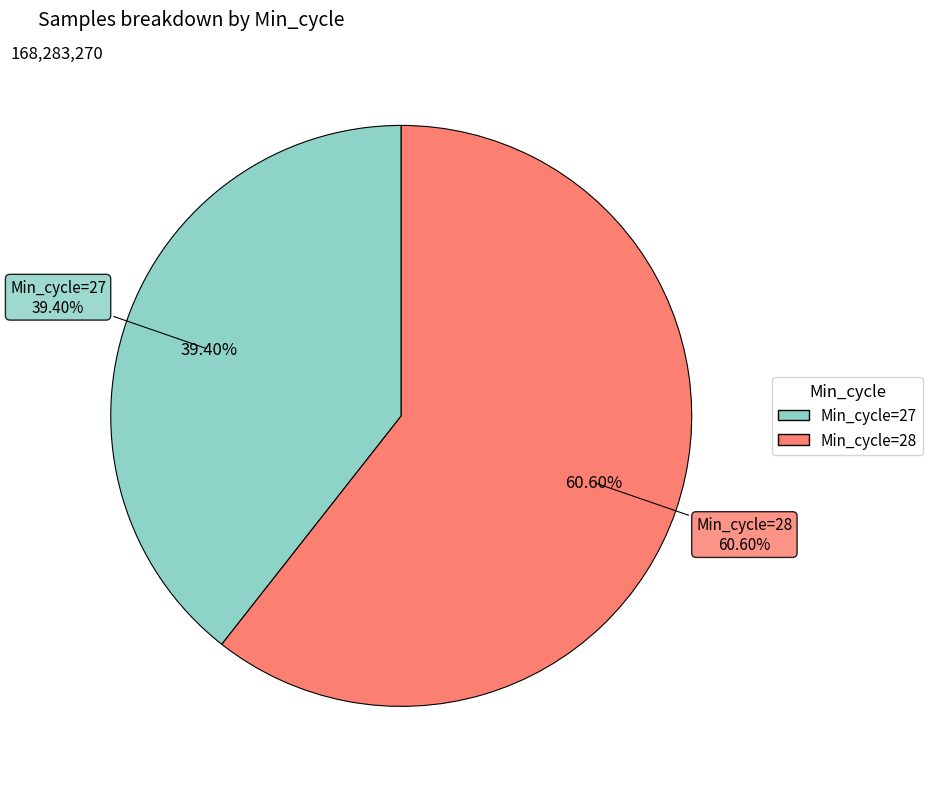

Combined, what portion of the pie is Min_cycle=28 and Min_cycle=27?

100.0%